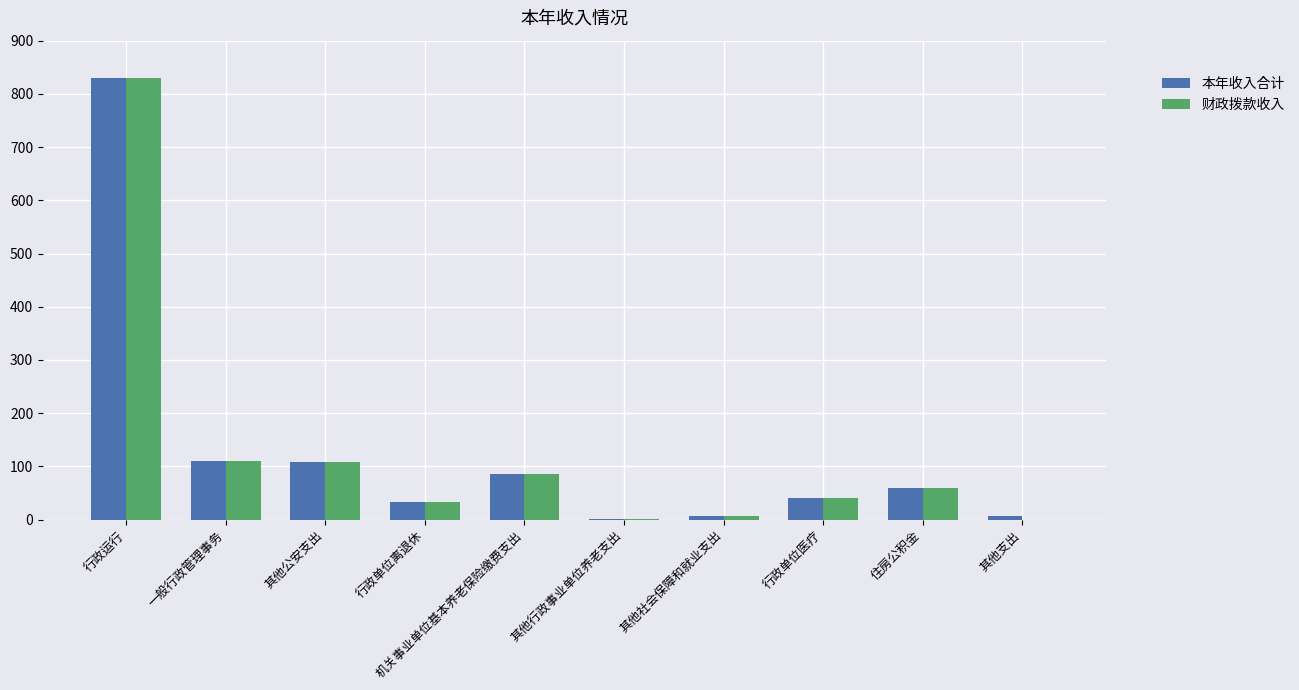

How many groups of bars are there?

10